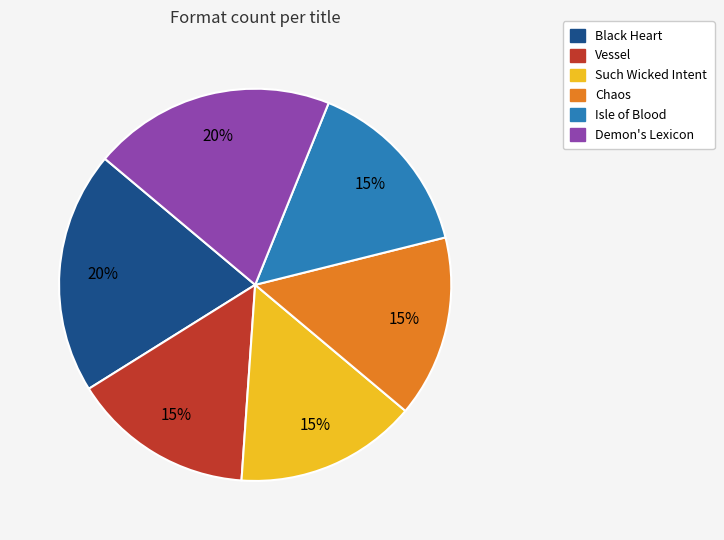

Which has a higher value, Such Wicked Intent or Demon's Lexicon?

Demon's Lexicon